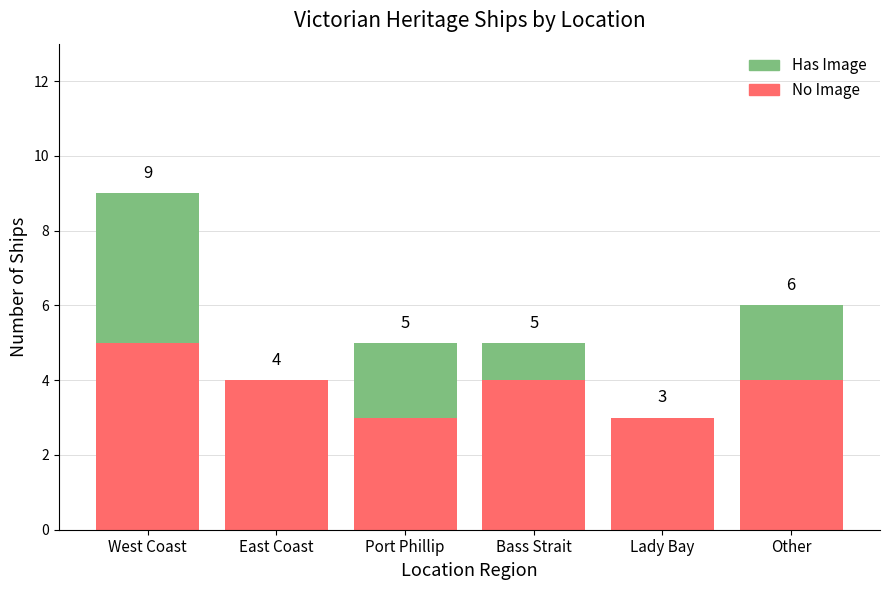

What is the highest value of the No Image series?

5